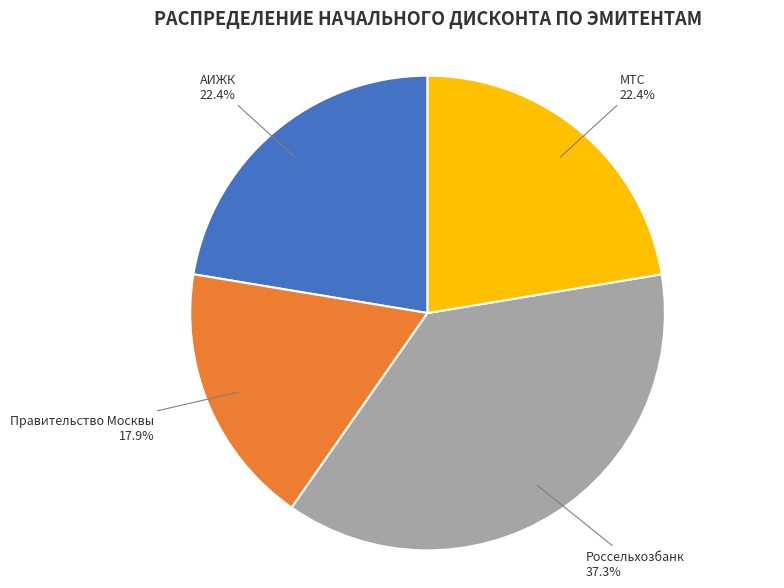

What percentage do АИЖК and МТС together represent?

44.8%